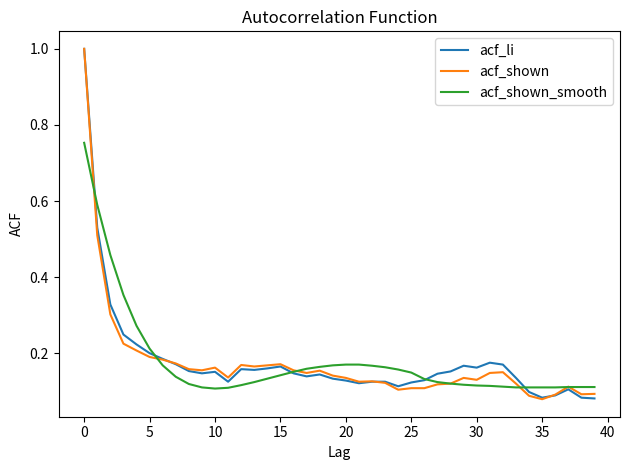

At how many categories does at least one series exceed 0?

40